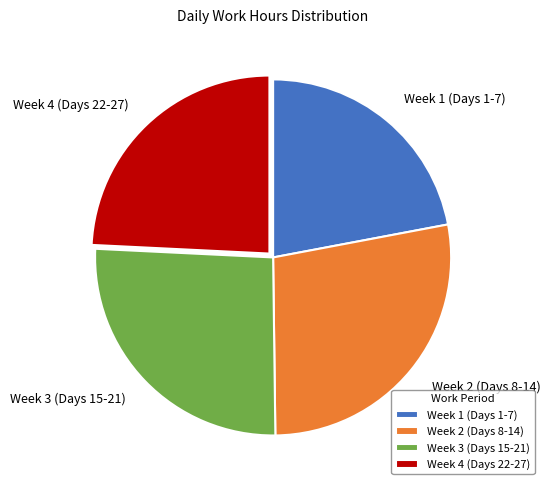

True or false: Week 4 (Days 22-27) accounts for 24% of the total.

True